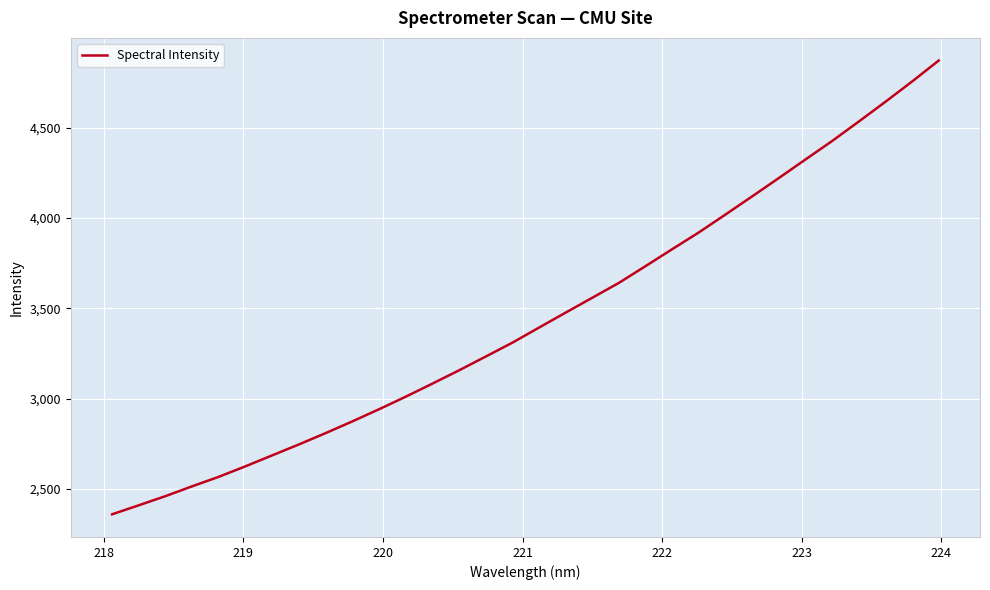

What is the smallest value displayed?

2358.7